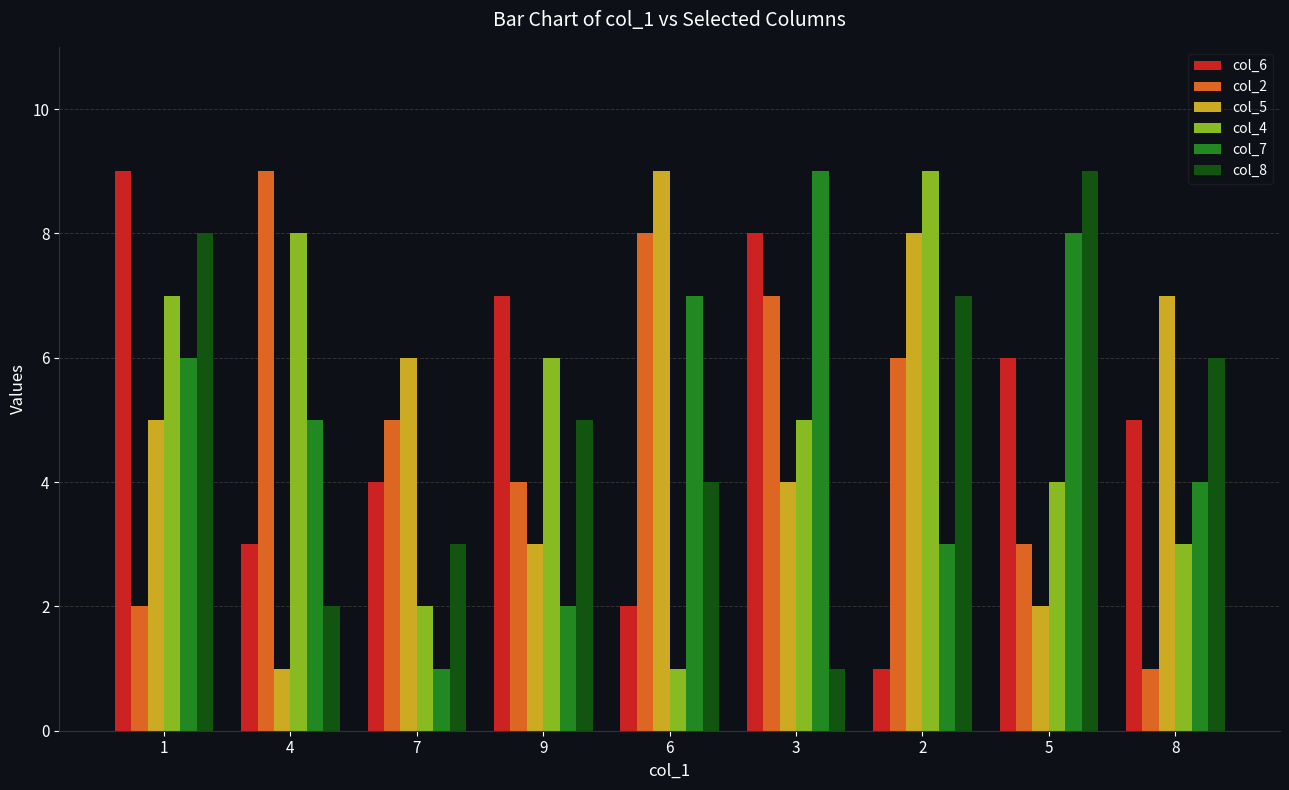

What are all the series names shown in the legend?

col_6, col_2, col_5, col_4, col_7, col_8